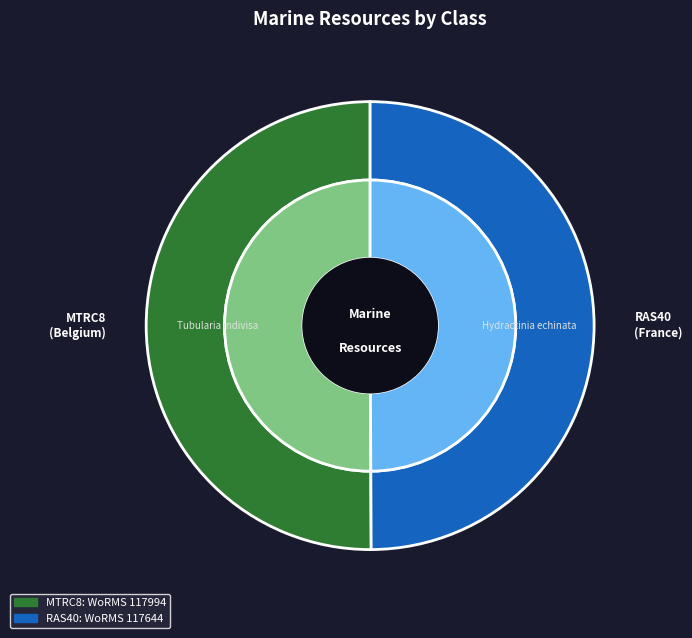

What percentage do Hydrozoa and Hydrozoa together represent?

99.9%